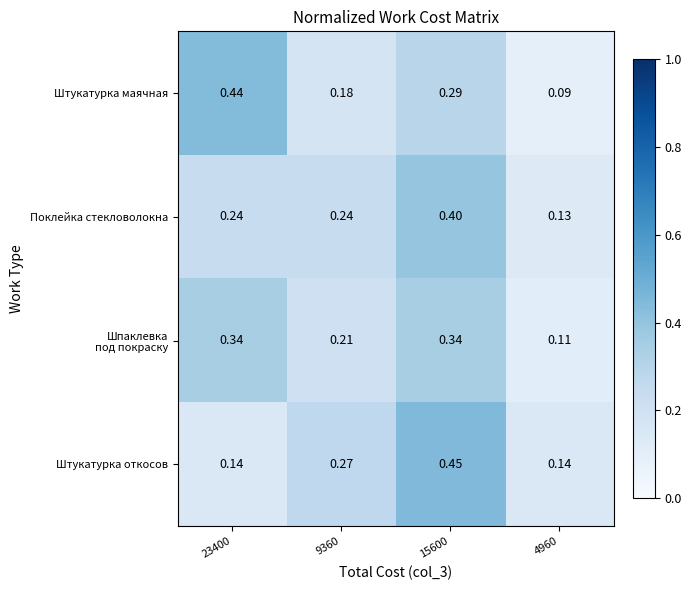

Which series has the widest spread of values?

Штукатурка маячная